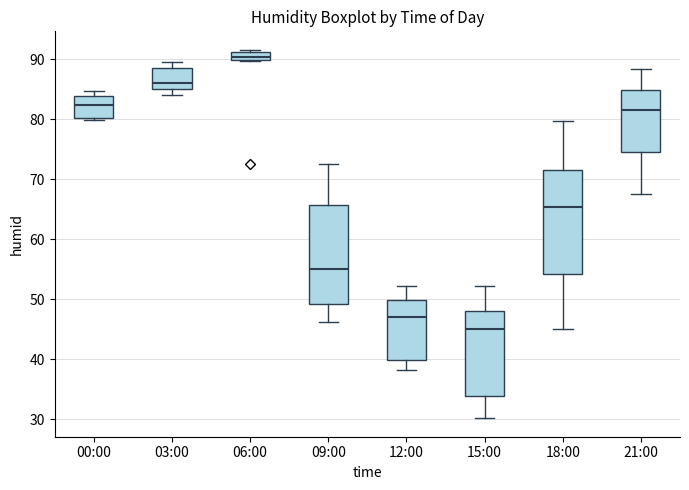

Where is the upper edge of the box for 18:00 on the y-axis? The values are not printed on the chart, so give them approximately, as read against the axis.

72